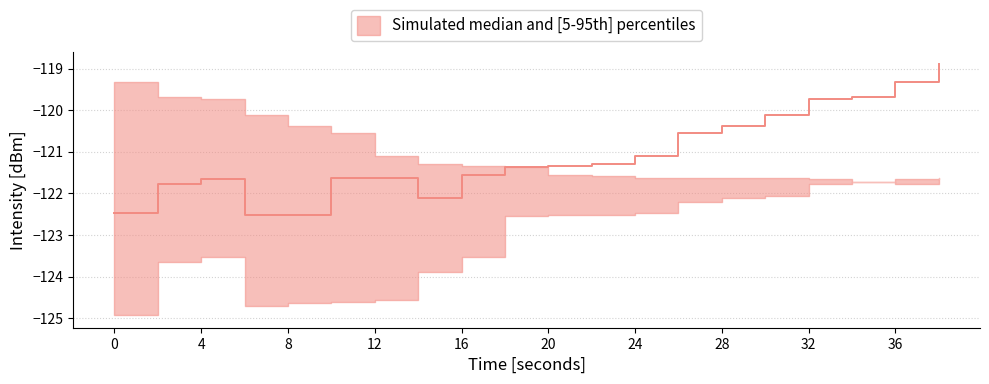

What is the difference between the second highest and minimum values in the p95 series?

2.1